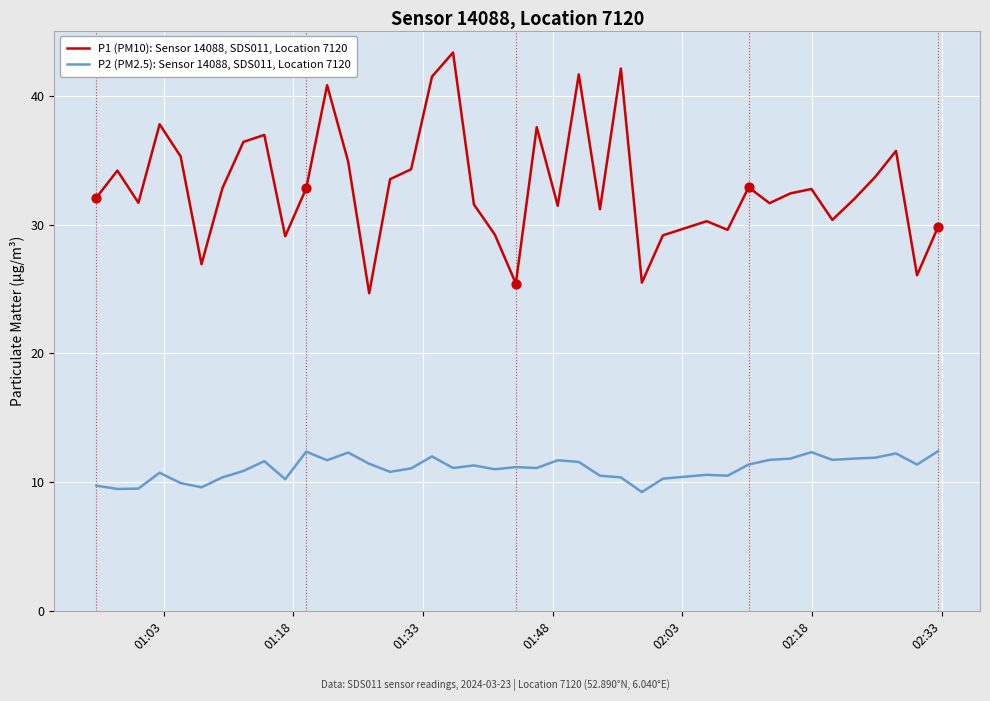

Which series has the widest spread of values?

P1 (PM10): Sensor 14088, SDS011, Location 7120